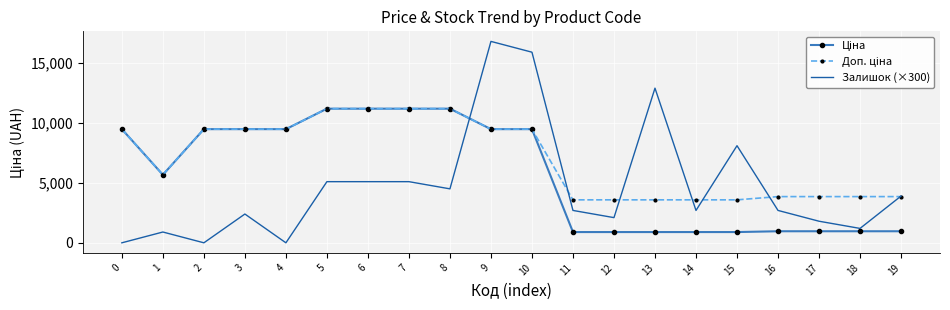

What is the greatest value displayed?

16800.0